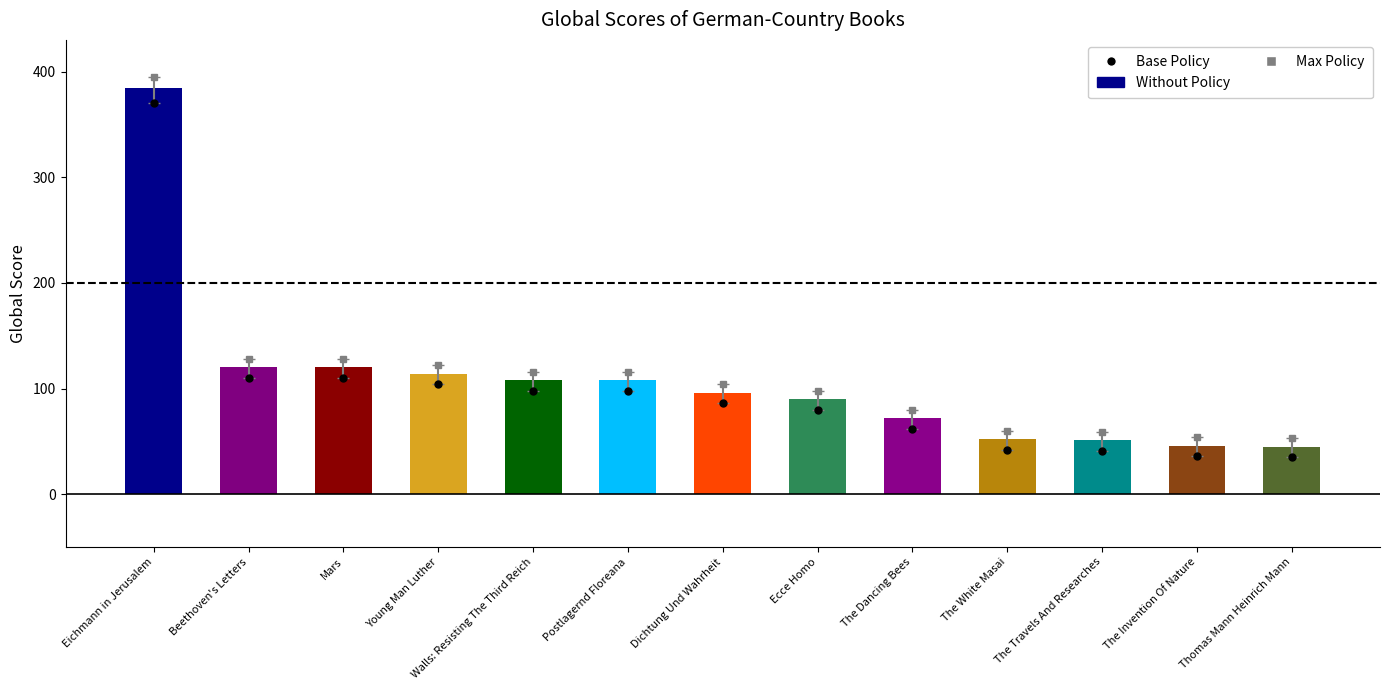

At which label is the value closest to 214?

Beethoven's Letters